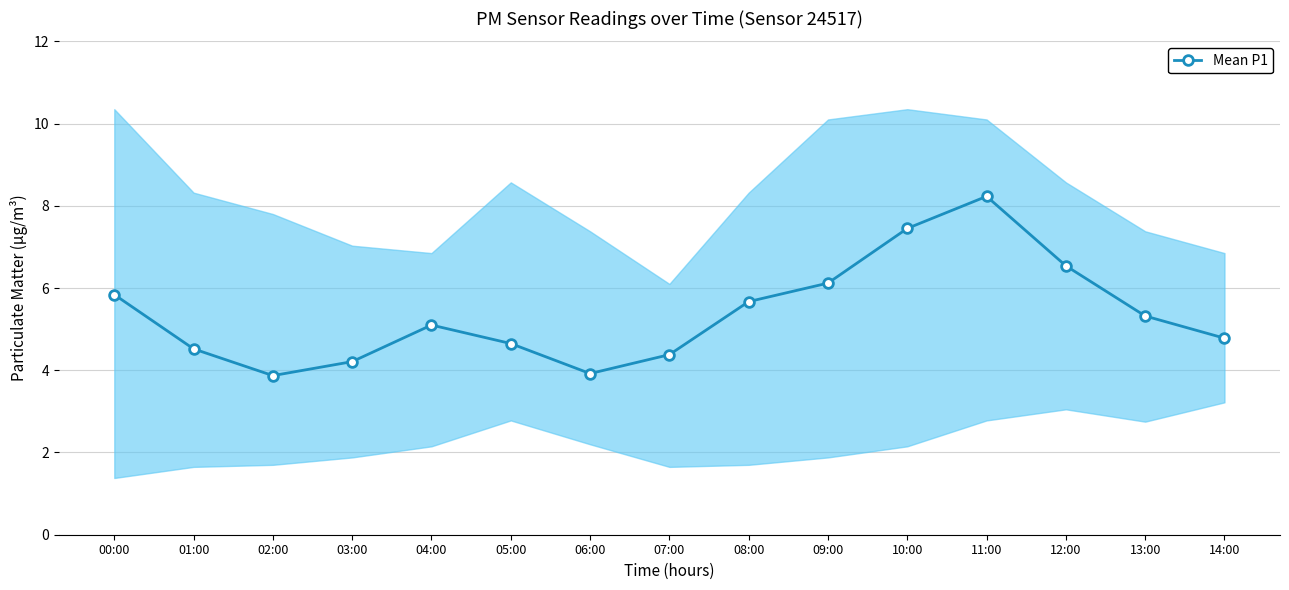

At which category does the data reach its first local peak?

04:00